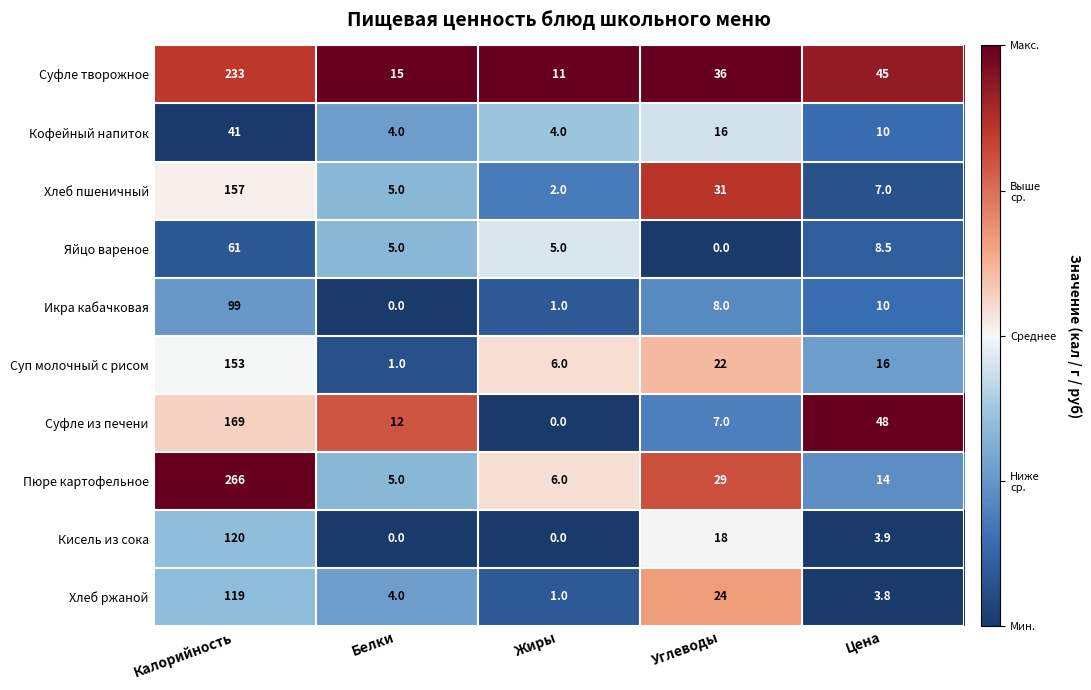

At Калорийность, list the series in order from smallest to largest.

Кофейный напиток, Яйцо вареное, Икра кабачковая, Хлеб ржаной, Кисель из сока, Суп молочный с рисом, Хлеб пшеничный, Суфле из печени, Суфле творожное, Пюре картофельное